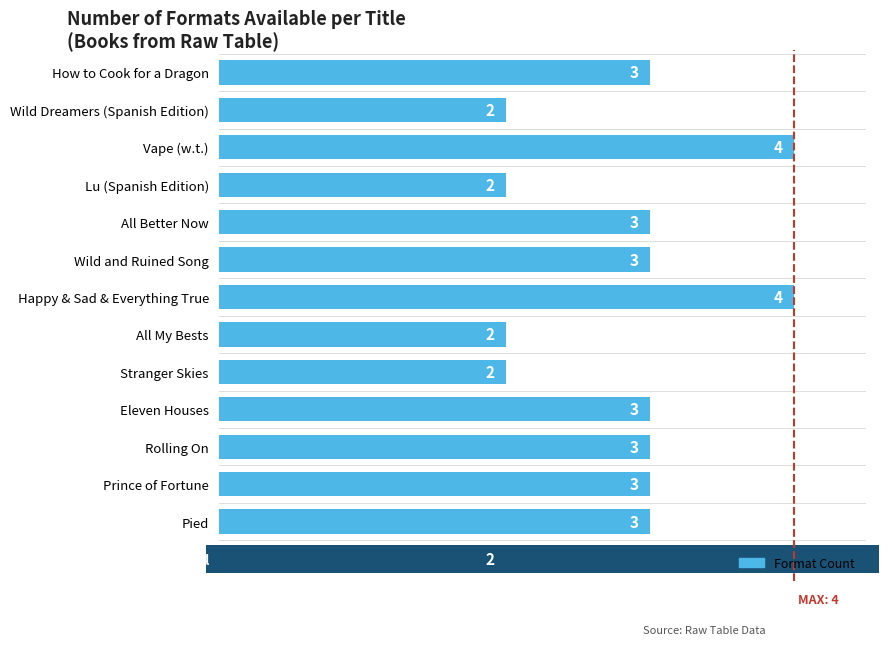

The value at Vape (w.t.) is 2. True or false?

False